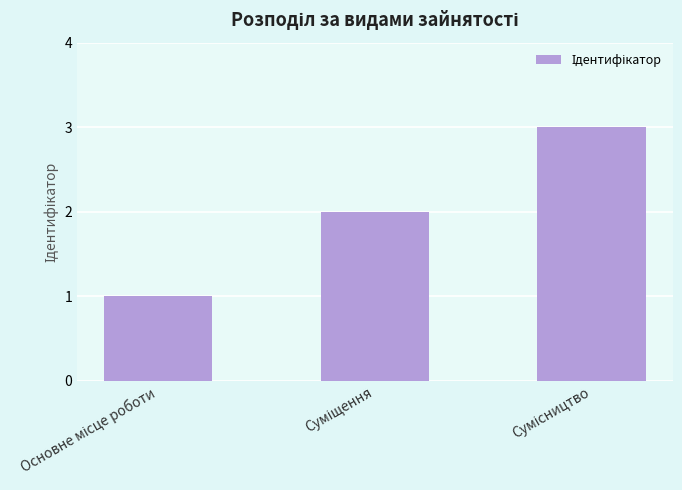

What is the greatest value displayed?

3